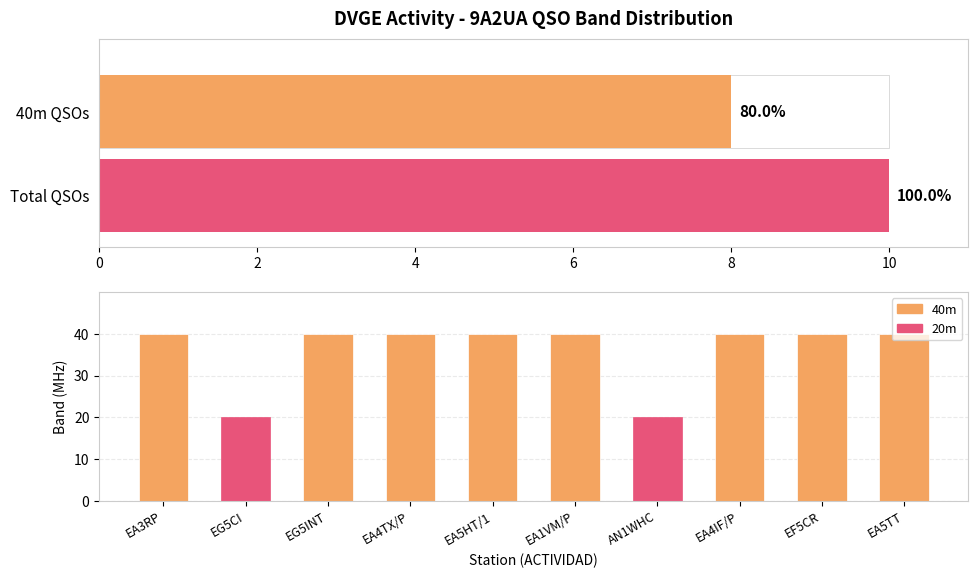

What is the maximum value shown in the chart?

40